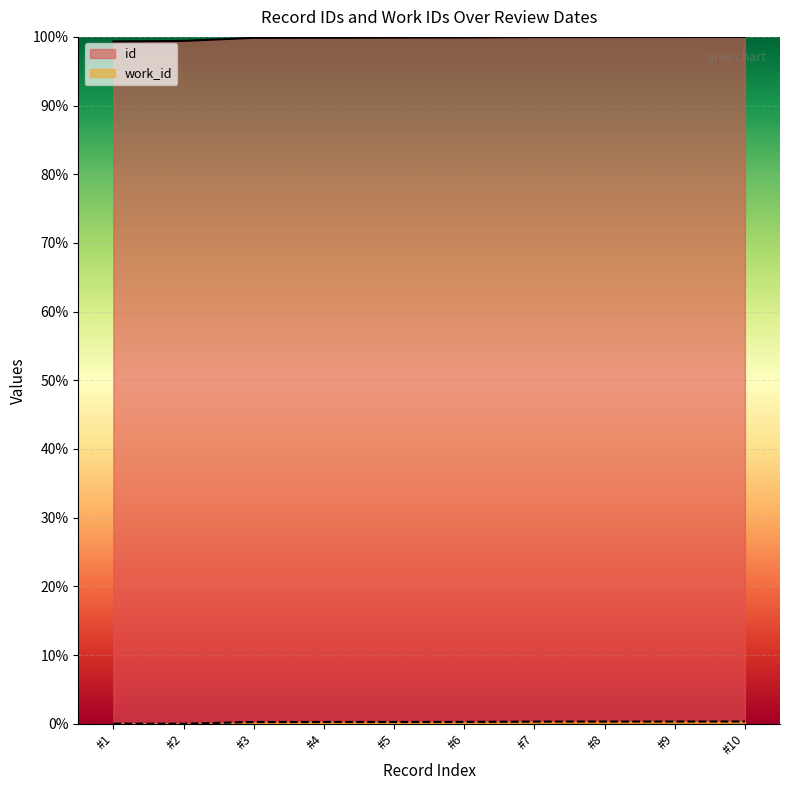

True or false: id and work_id cross at least once.

False